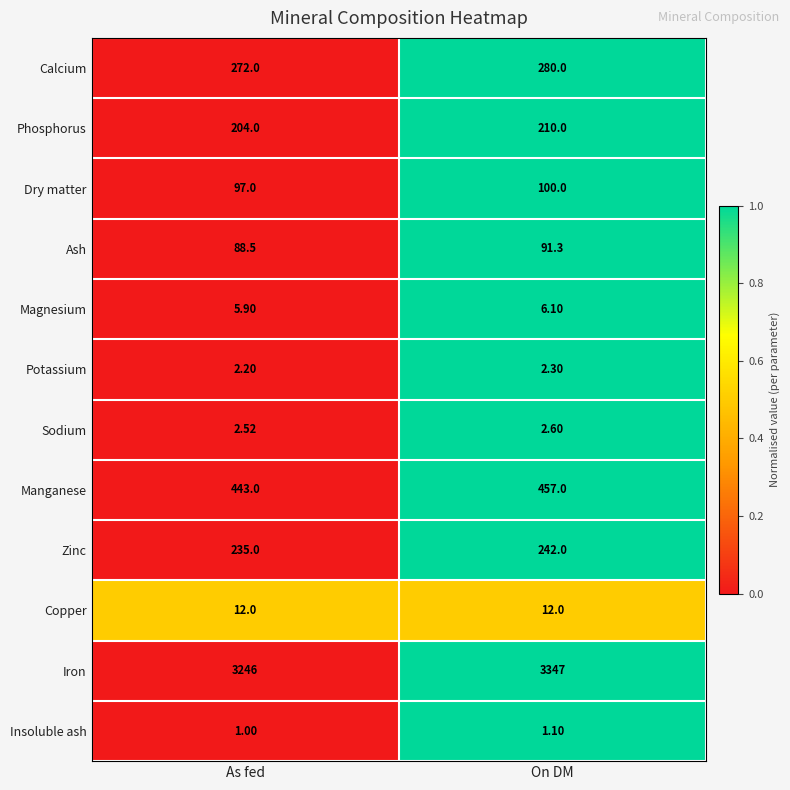

At which label is Iron closest to 3296?

As fed